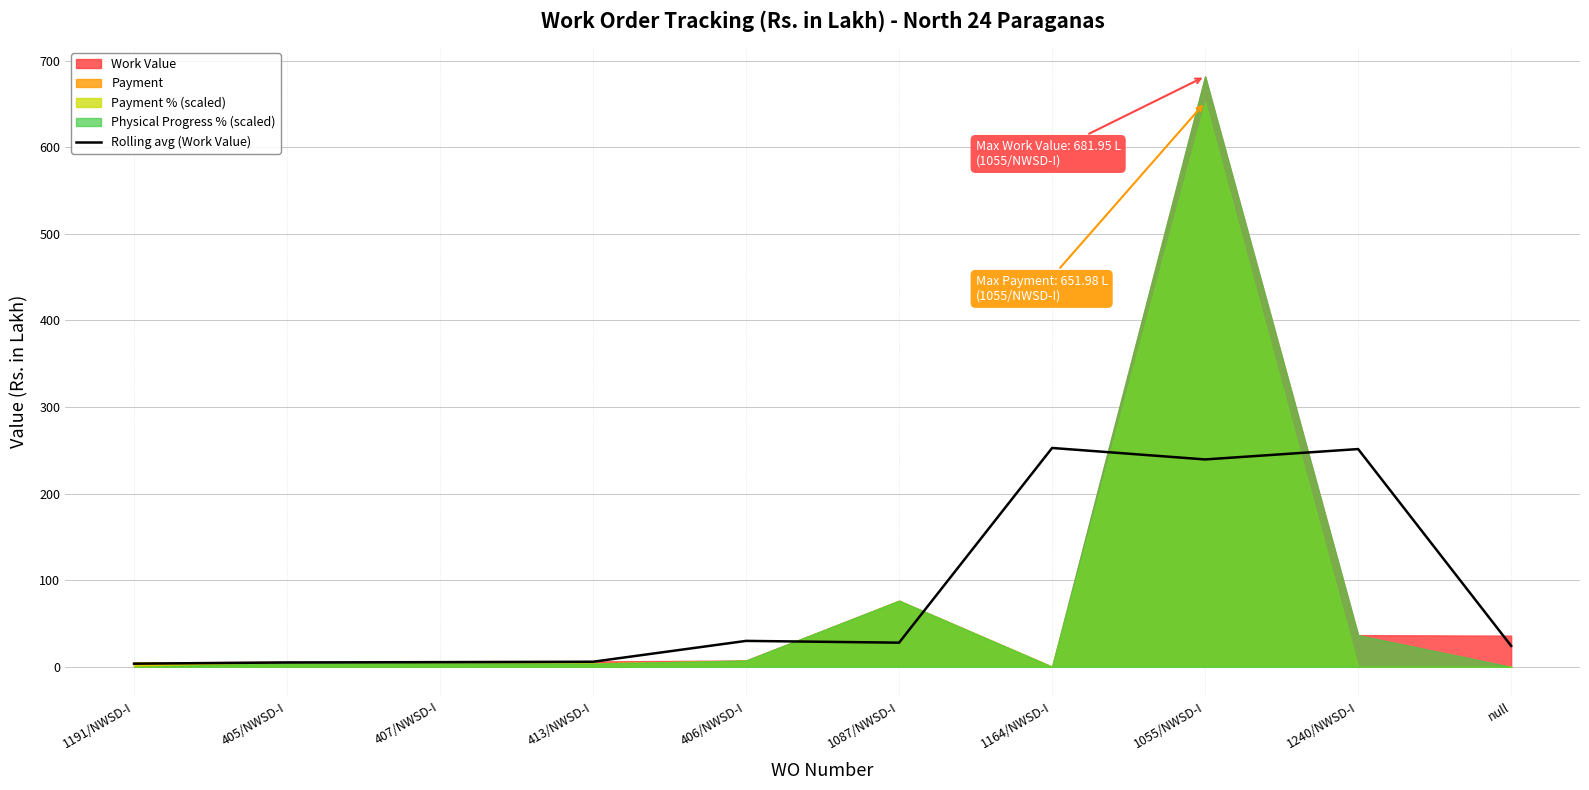

The chart shows a value of 251.5 at 1240/NWSD-I. True or false?

True